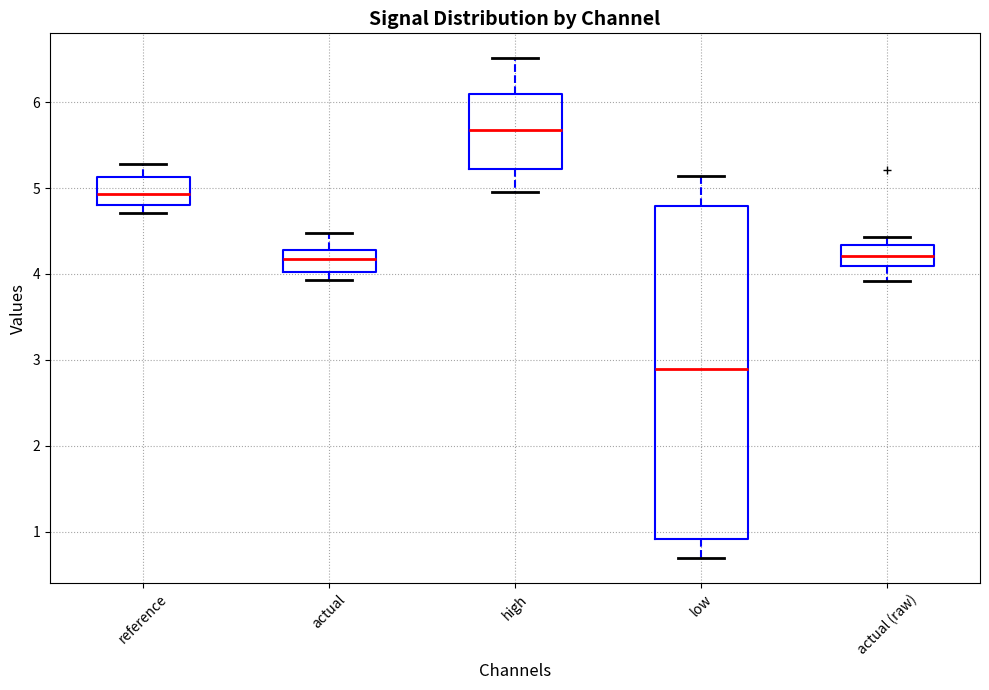

Reading left to right, transcribe this box plot: for each box, give where its median line is, the range the box spans, and where its two whiskers end, as read against the y-axis. The values are not printed on the chart, so give them approximately, as read against the axis.

reference: median 4.9, box 4.8 to 5.1, whiskers 4.7 to 5.3
actual: median 4.2, box 4.0 to 4.3, whiskers 3.9 to 4.5
high: median 5.7, box 5.2 to 6.1, whiskers 5.0 to 6.5
low: median 2.9, box 0.9 to 4.8, whiskers 0.7 to 5.1
actual (raw): median 4.2, box 4.1 to 4.3, whiskers 3.9 to 4.4